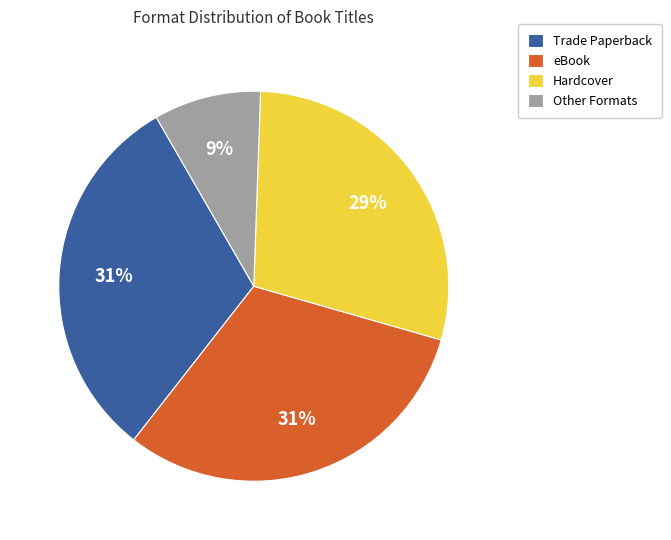

How many slices are in this pie chart?

4